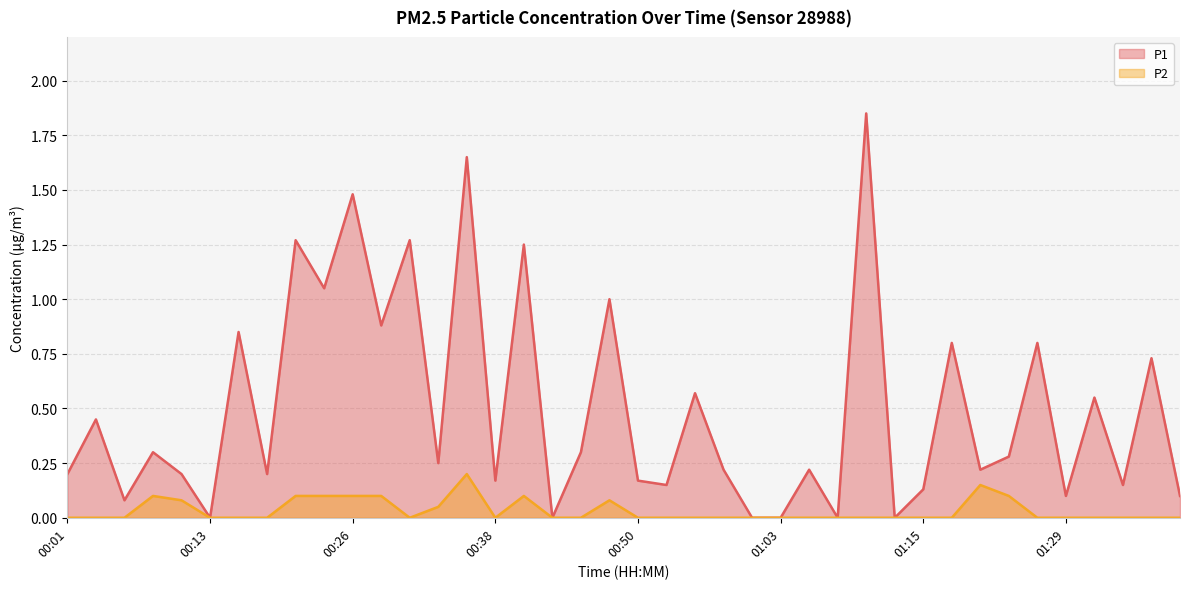

Rank the series by their maximum value, from highest to lowest.

P1, P2